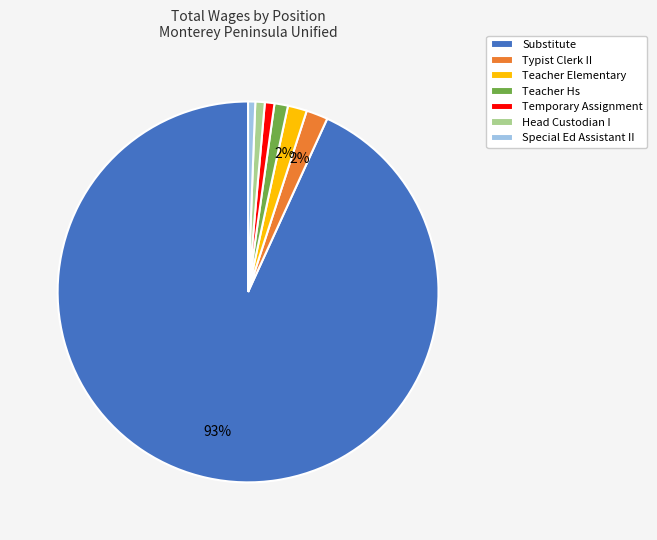

Combined, do Special Ed Assistant II and Head Custodian I account for over 50%?

No